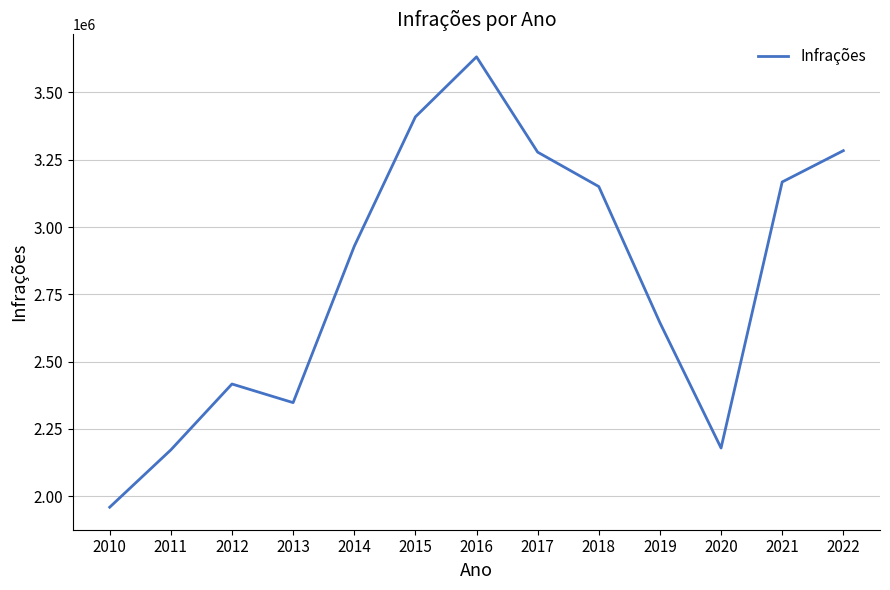

What is the change in value from 2011 to 2014?

+756297